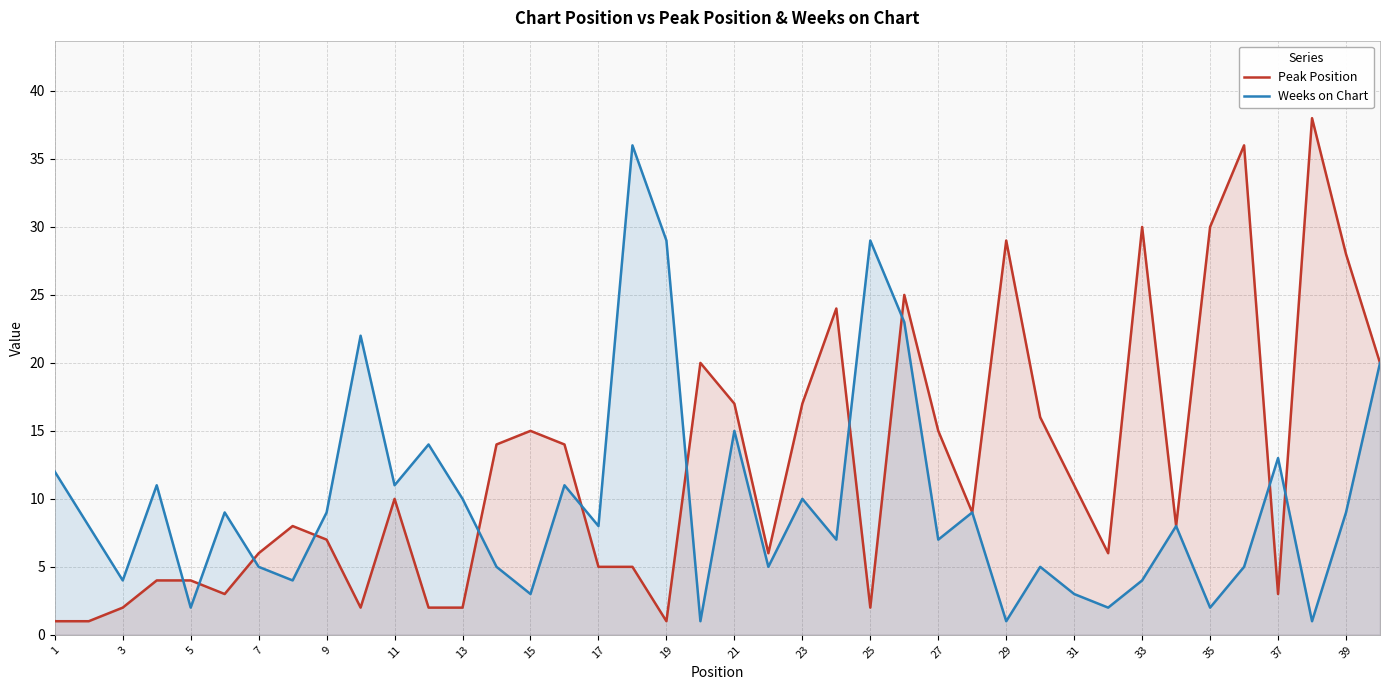

Which series changed the most between 5 and 29?

Peak Position